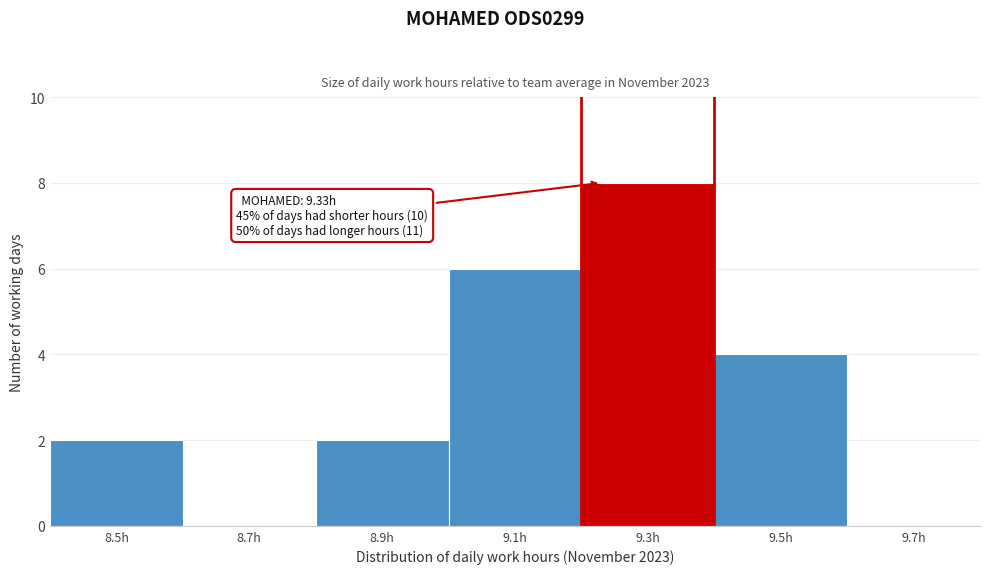

Reading left to right, extract all data points from this chart.

8.5h=2	8.7h=0	8.9h=2	9.1h=6	9.3h=8	9.5h=4	9.7h=0